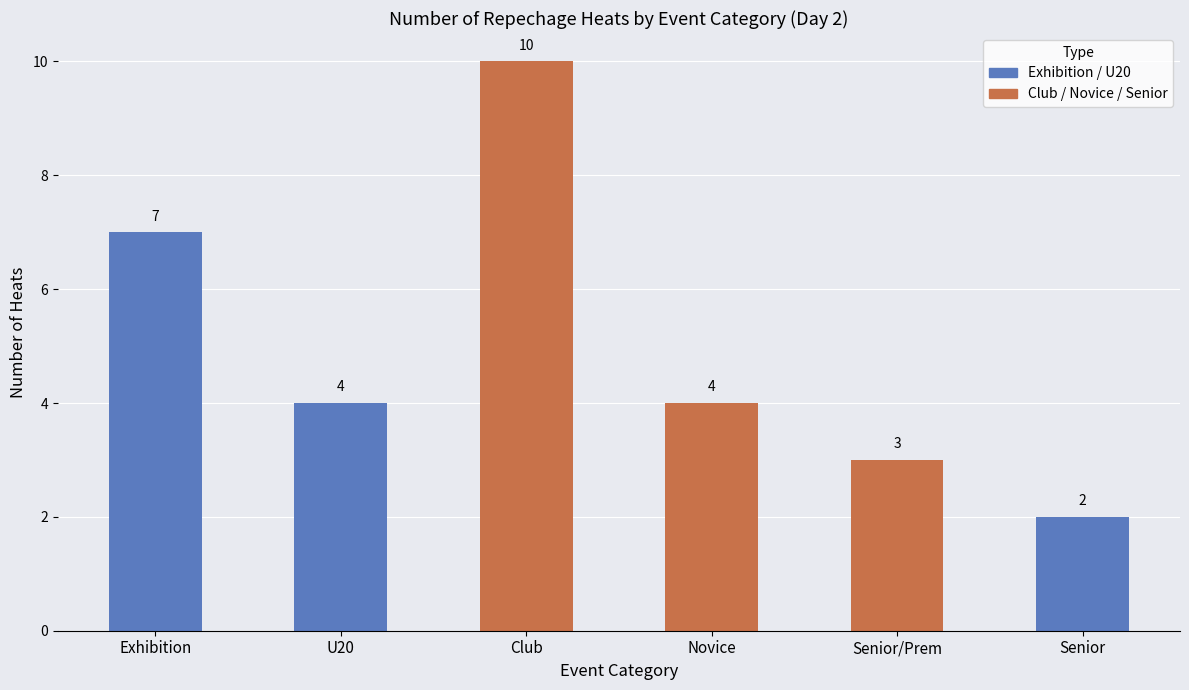

What is the difference between the maximum and minimum values?

8